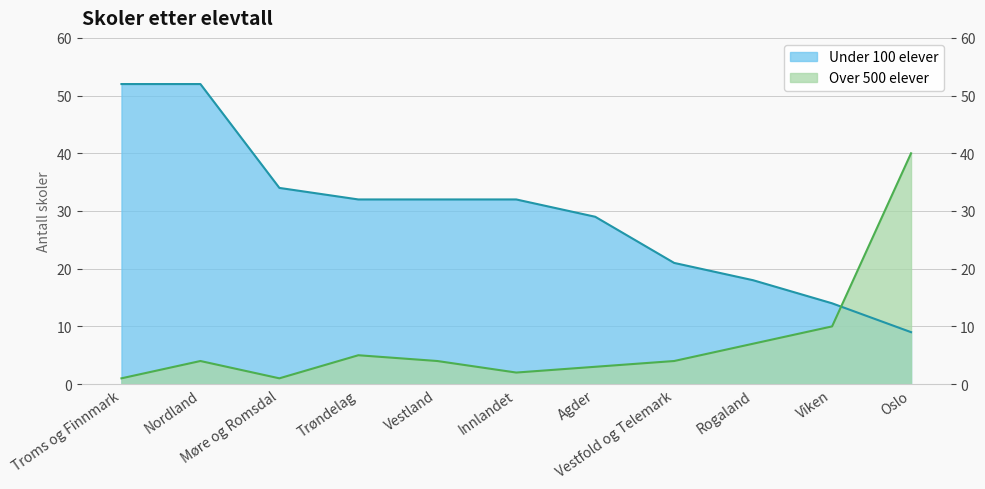

Which has a higher value, Viken or Innlandet?

Innlandet